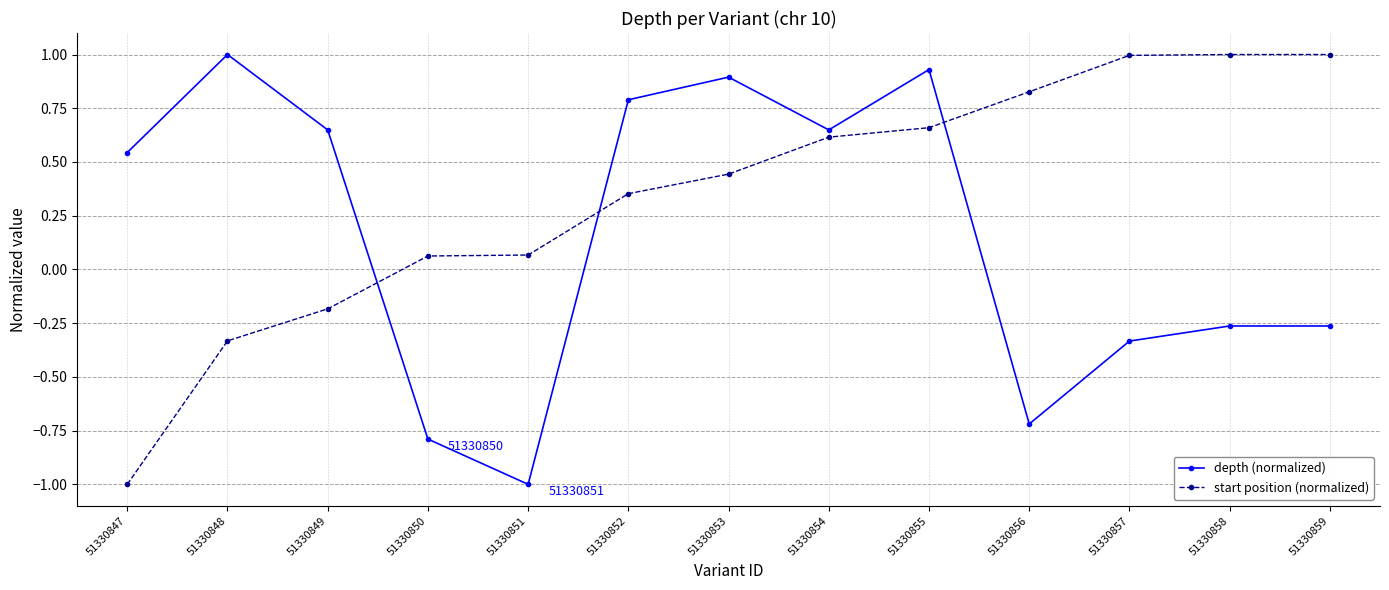

What is the value of the depth (normalized) point at the 5th from the left?

-1.0